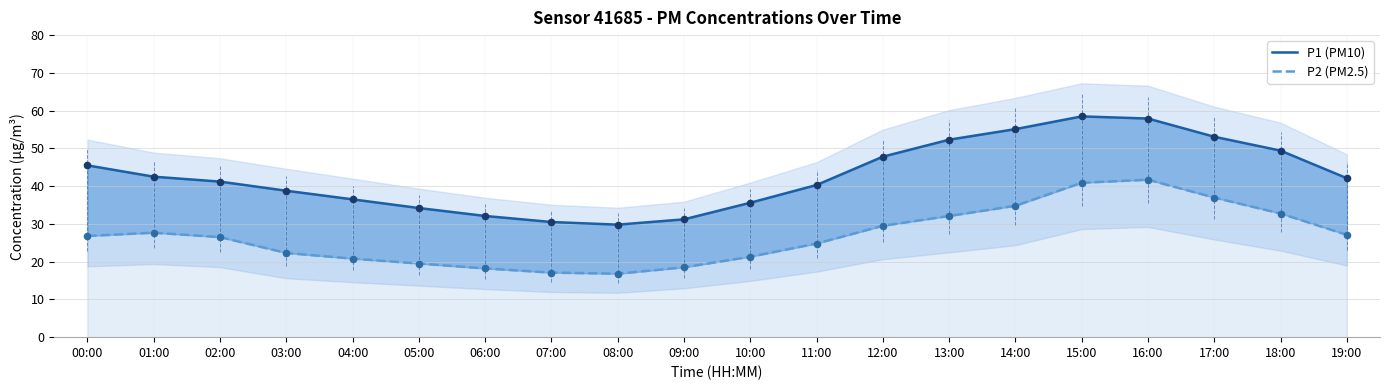

Which series has the largest Y range (max minus min)?

P1 (PM10)